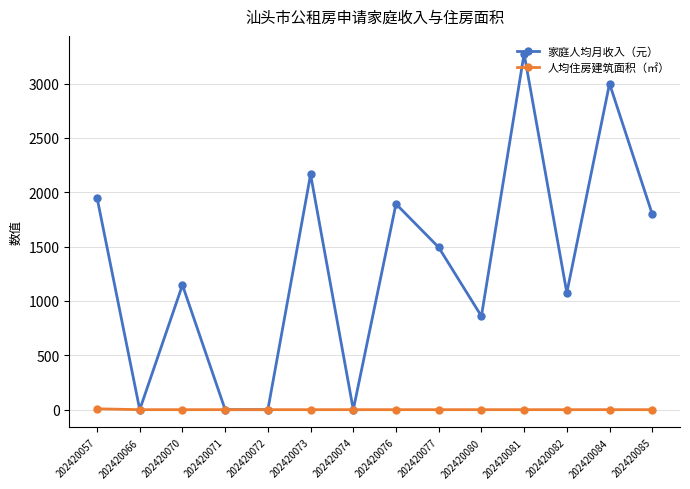

Which series has the widest spread of values?

家庭人均月收入（元）